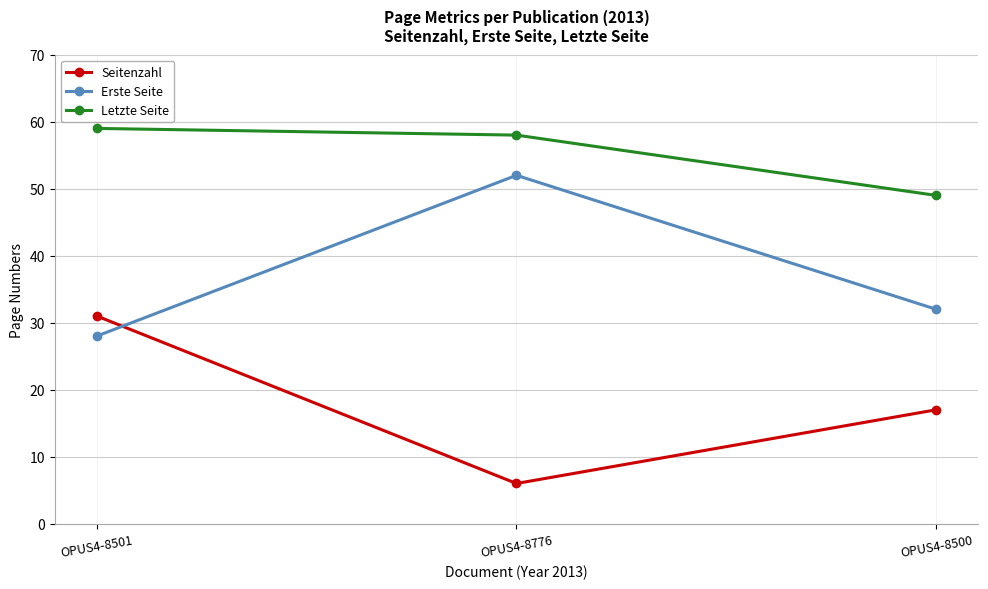

What is the difference between the maximum and second lowest values in the Letzte Seite series?

1